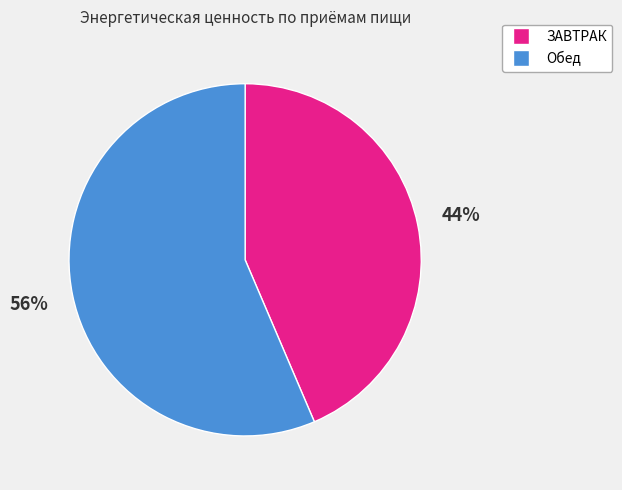

The Обед slice represents 50% of the pie. True or false?

False